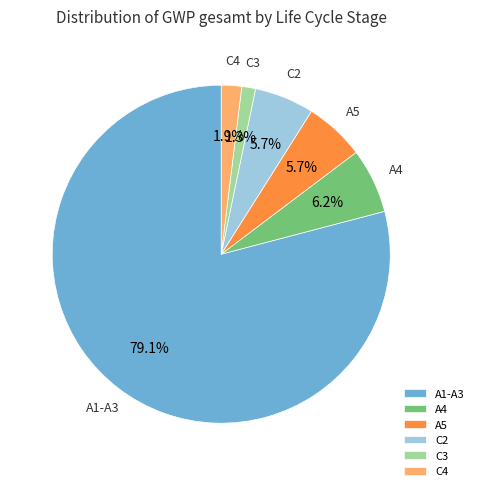

Is there a majority slice in this chart?

Yes